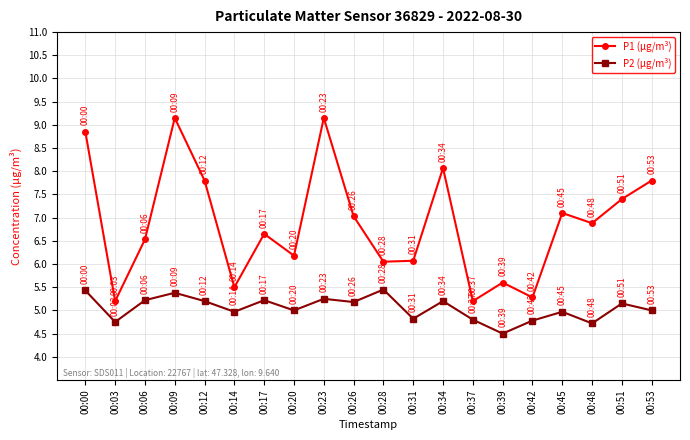

True or false: P1 (µg/m³) and P2 (µg/m³) intersect in this chart.

False